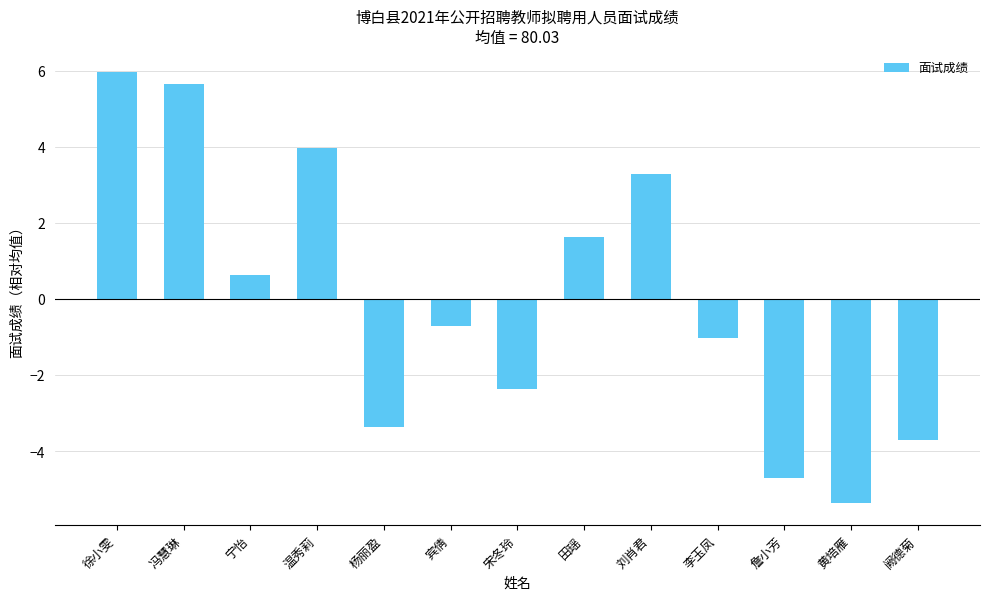

Rank the categories by value from highest to lowest.

徐小雯, 冯慧琳, 温秀莉, 刘肖君, 田瑶, 宁怡, 宾倩, 李玉凤, 宋冬玲, 杨丽盈, 阙德菊, 詹小芳, 黄培雁